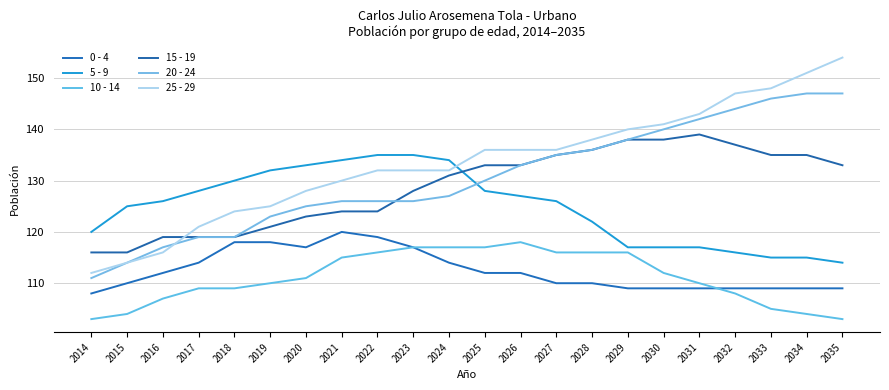

Reading left to right, list all the values displayed in this chart.

0 - 4: 2014=108	2015=110	2016=112	2017=114	2018=118	2019=118	2020=117	2021=120	2022=119	2023=117	2024=114	2025=112	2026=112	2027=110	2028=110	2029=109	2030=109	2031=109	2032=109	2033=109	2034=109	2035=109
5 - 9: 2014=120	2015=125	2016=126	2017=128	2018=130	2019=132	2020=133	2021=134	2022=135	2023=135	2024=134	2025=128	2026=127	2027=126	2028=122	2029=117	2030=117	2031=117	2032=116	2033=115	2034=115	2035=114
10 - 14: 2014=103	2015=104	2016=107	2017=109	2018=109	2019=110	2020=111	2021=115	2022=116	2023=117	2024=117	2025=117	2026=118	2027=116	2028=116	2029=116	2030=112	2031=110	2032=108	2033=105	2034=104	2035=103
15 - 19: 2014=116	2015=116	2016=119	2017=119	2018=119	2019=121	2020=123	2021=124	2022=124	2023=128	2024=131	2025=133	2026=133	2027=135	2028=136	2029=138	2030=138	2031=139	2032=137	2033=135	2034=135	2035=133
20 - 24: 2014=111	2015=114	2016=117	2017=119	2018=119	2019=123	2020=125	2021=126	2022=126	2023=126	2024=127	2025=130	2026=133	2027=135	2028=136	2029=138	2030=140	2031=142	2032=144	2033=146	2034=147	2035=147
25 - 29: 2014=112	2015=114	2016=116	2017=121	2018=124	2019=125	2020=128	2021=130	2022=132	2023=132	2024=132	2025=136	2026=136	2027=136	2028=138	2029=140	2030=141	2031=143	2032=147	2033=148	2034=151	2035=154